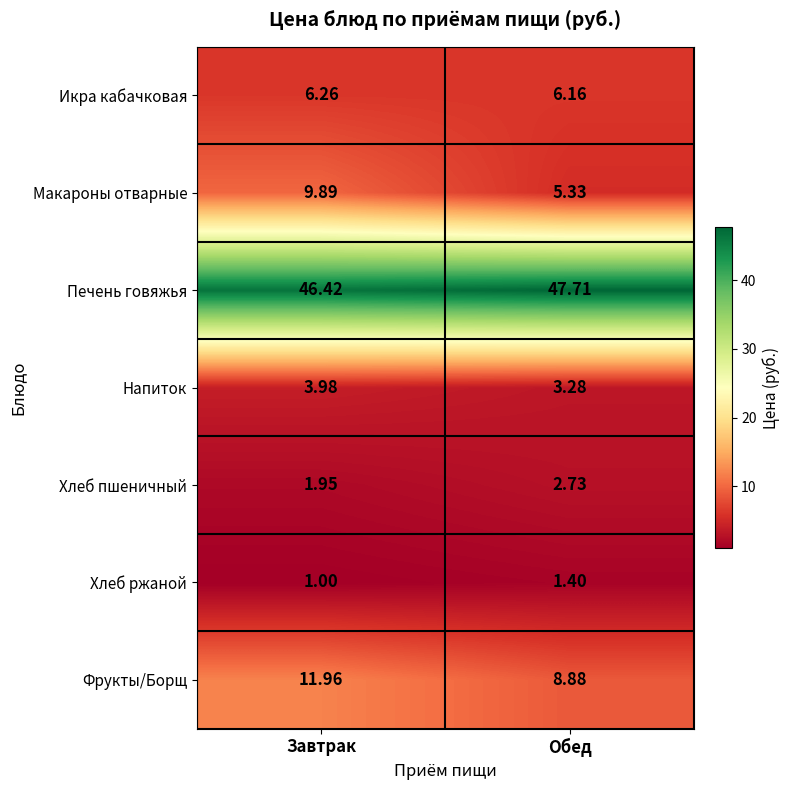

Where does the Макароны отварные series first go above 9?

Завтрак